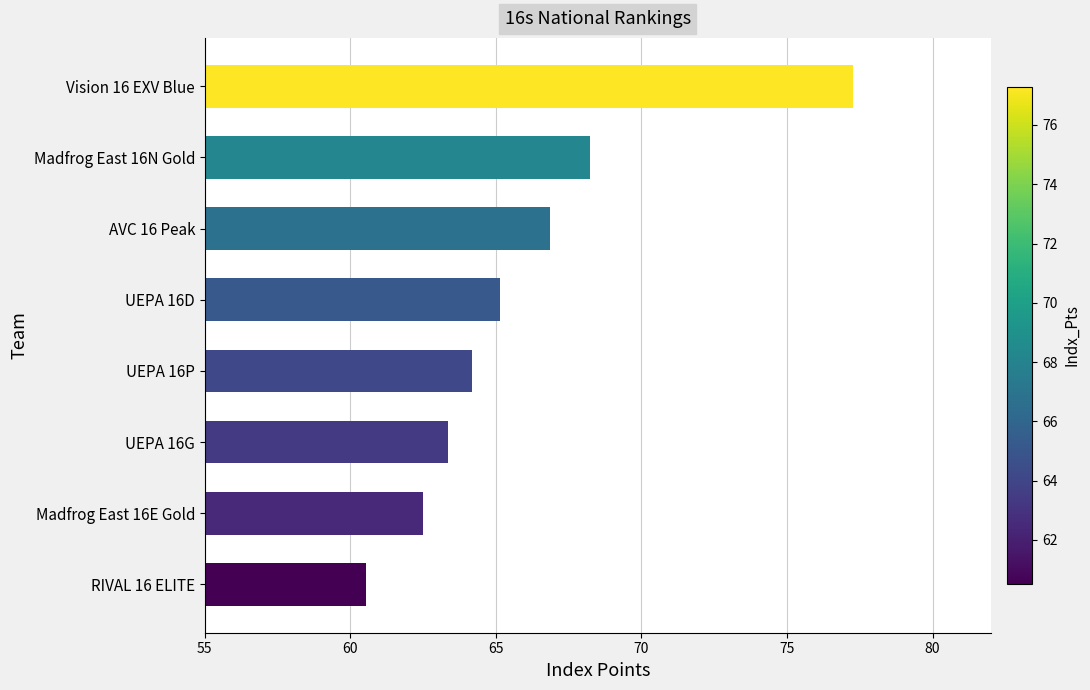

The chart shows a value of 77.3 at Vision 16 EXV Blue. True or false?

True